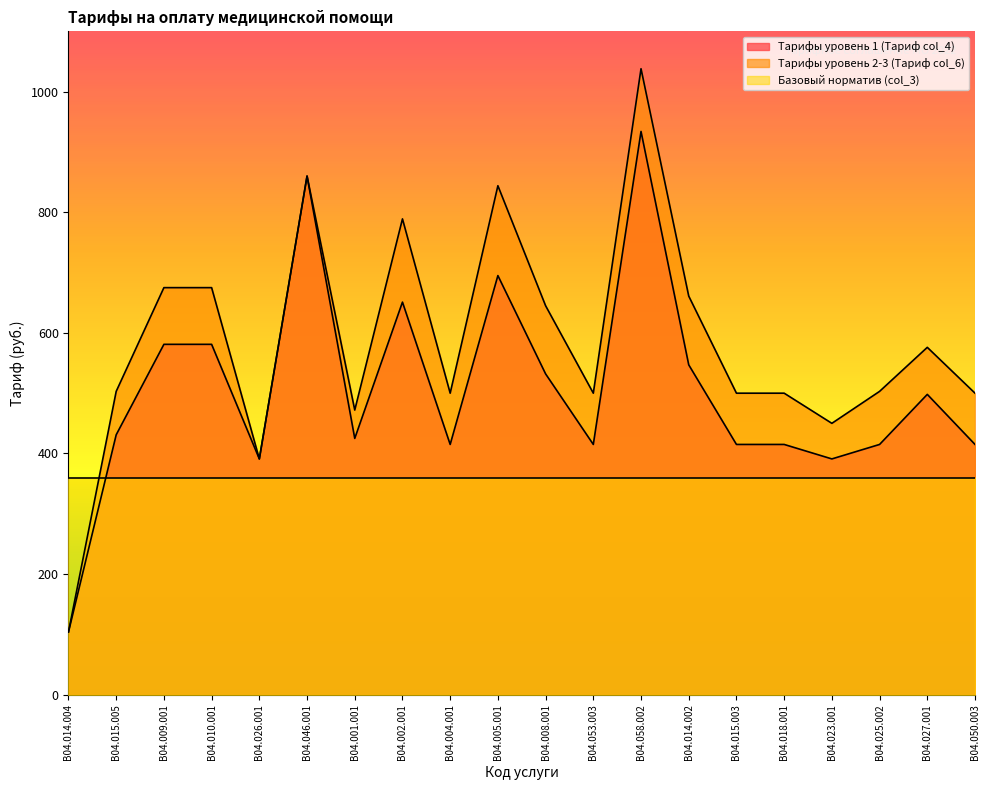

At how many categories does at least one series exceed 446?

18